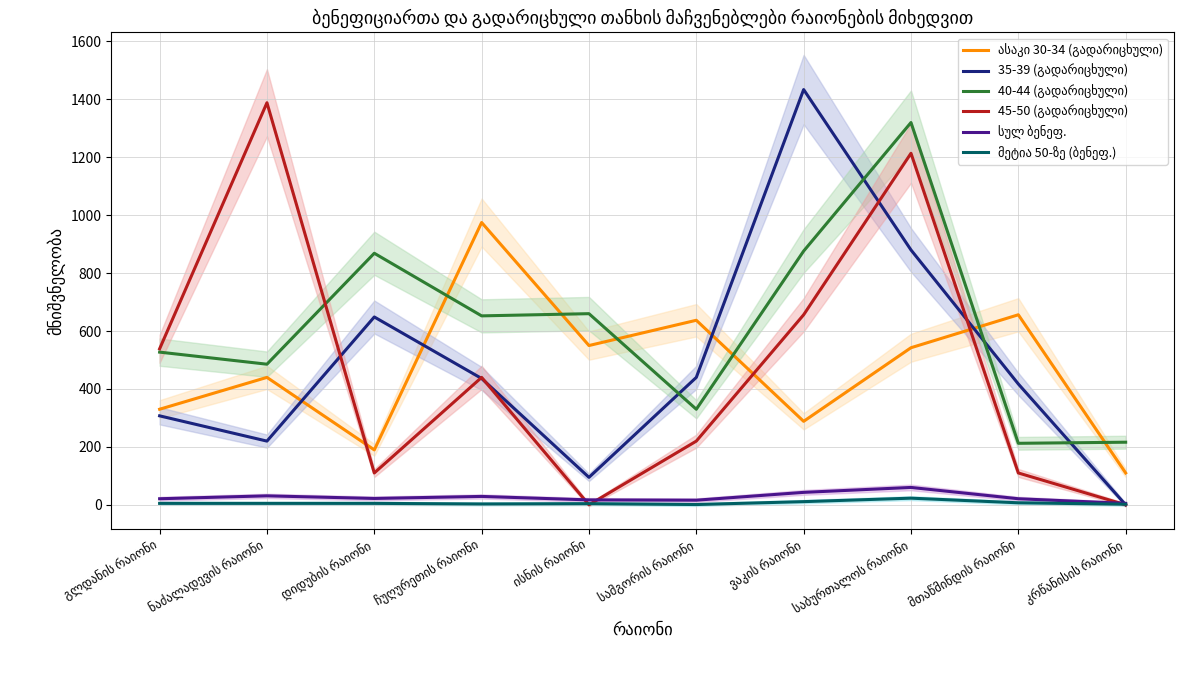

What position from the left is ნაძალადევის რაიონი?

2